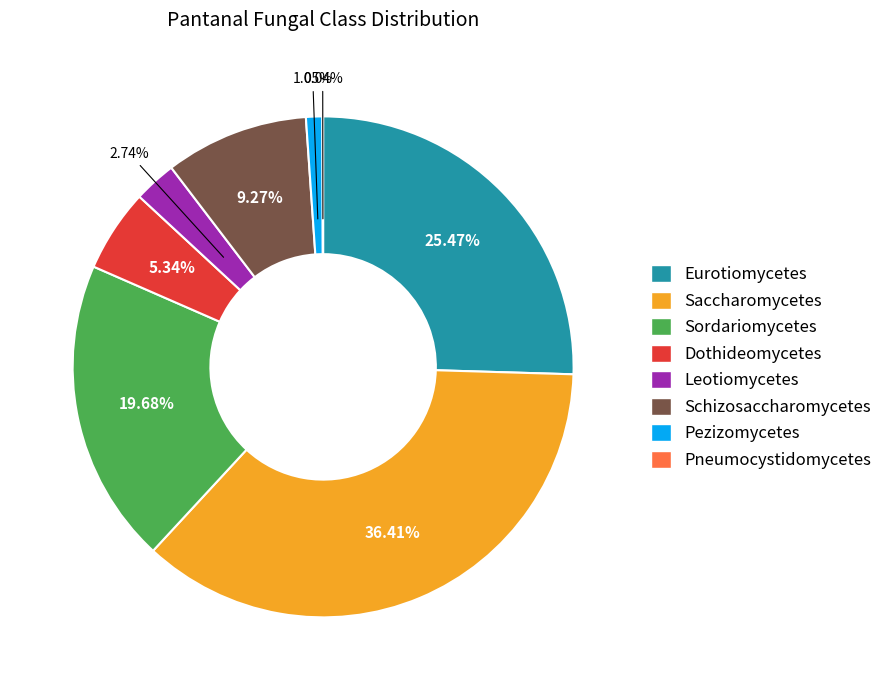

To the nearest percent, what is the difference between the Schizosaccharomycetes and Saccharomycetes slice percentages?

27%